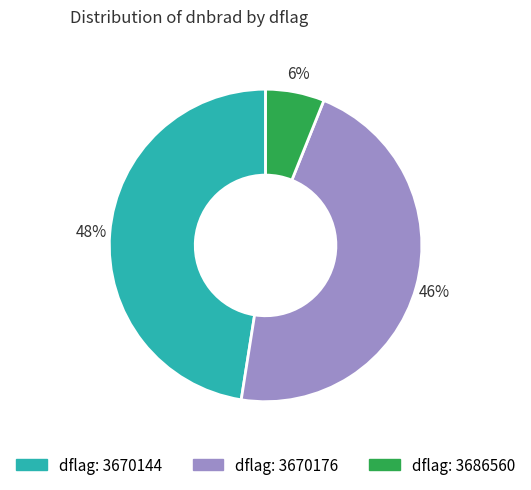

Does any single category account for the majority?

No